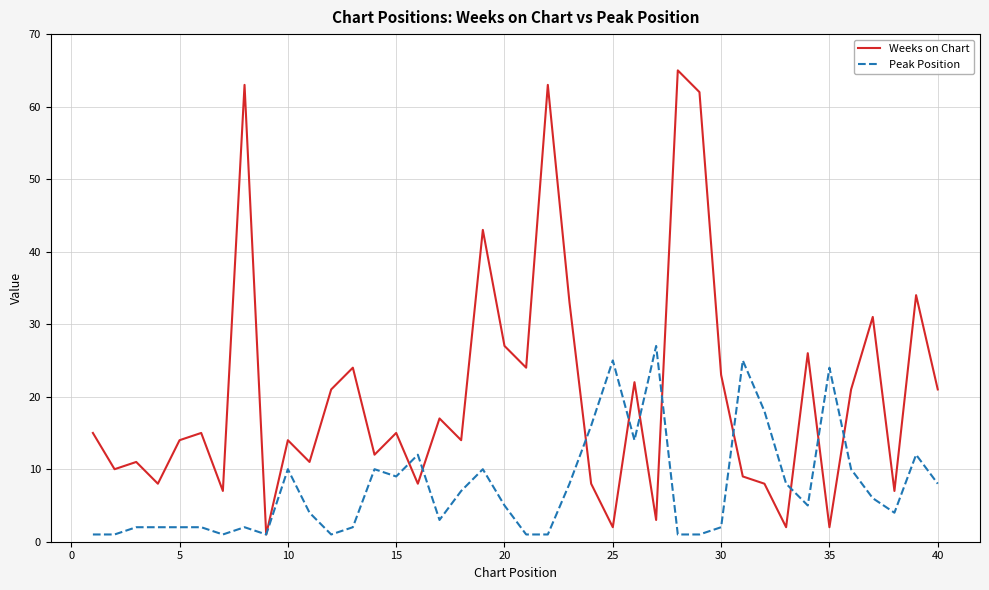

What is the difference between the maximum and minimum values in the Weeks on Chart series?

64